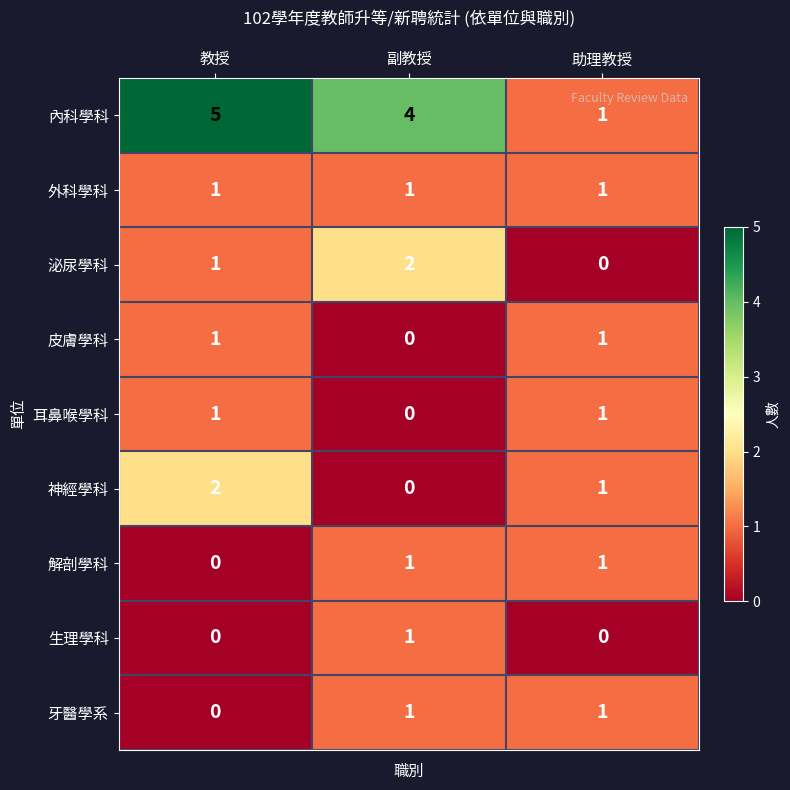

What is the average value of the 內科學科 series?

3